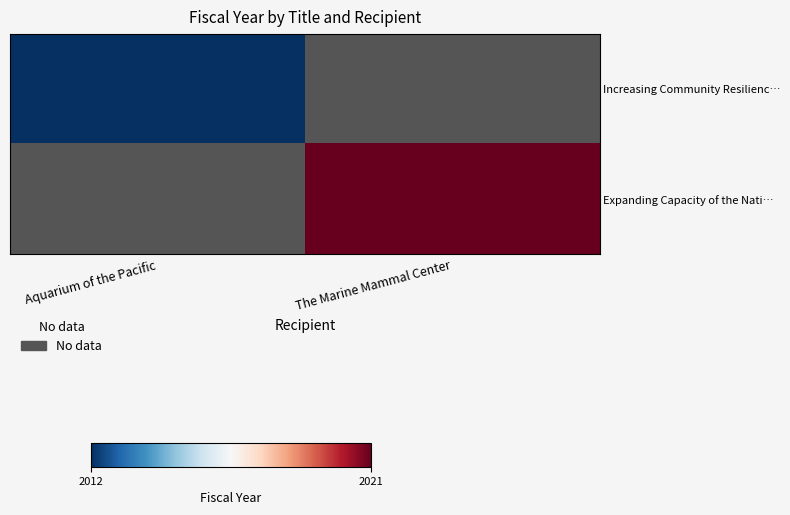

How many categories are shown in the chart?

2